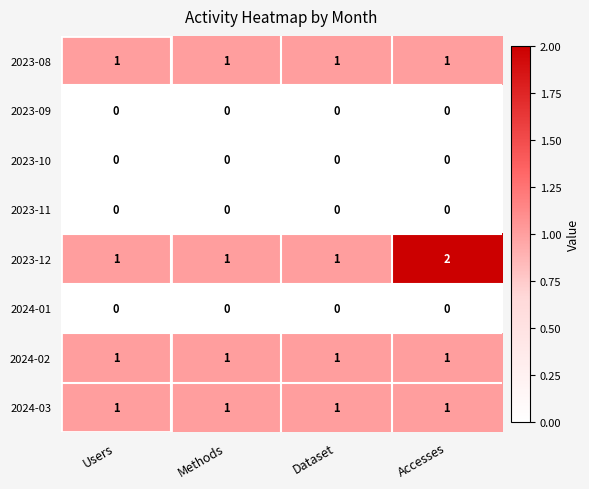

Which series has the largest total across all categories?

2023-12